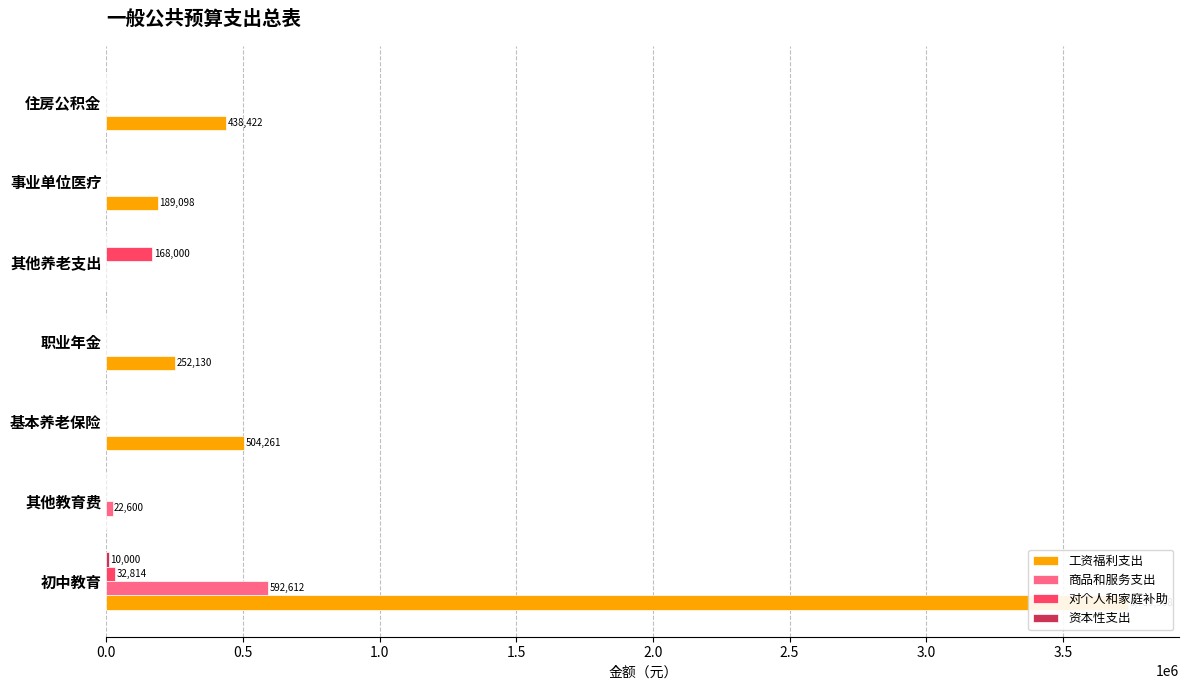

True or false: 商品和服务支出 has a value of 11822 at 其他教育费.

False